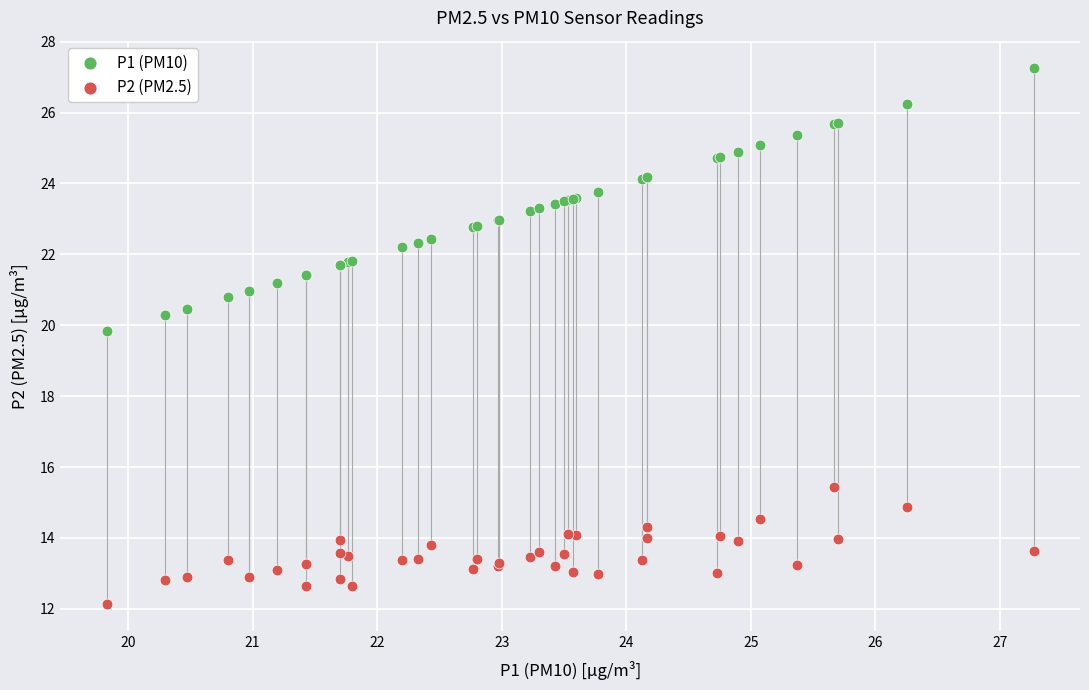

Which series contains the lowest Y value?

P2 (PM2.5)